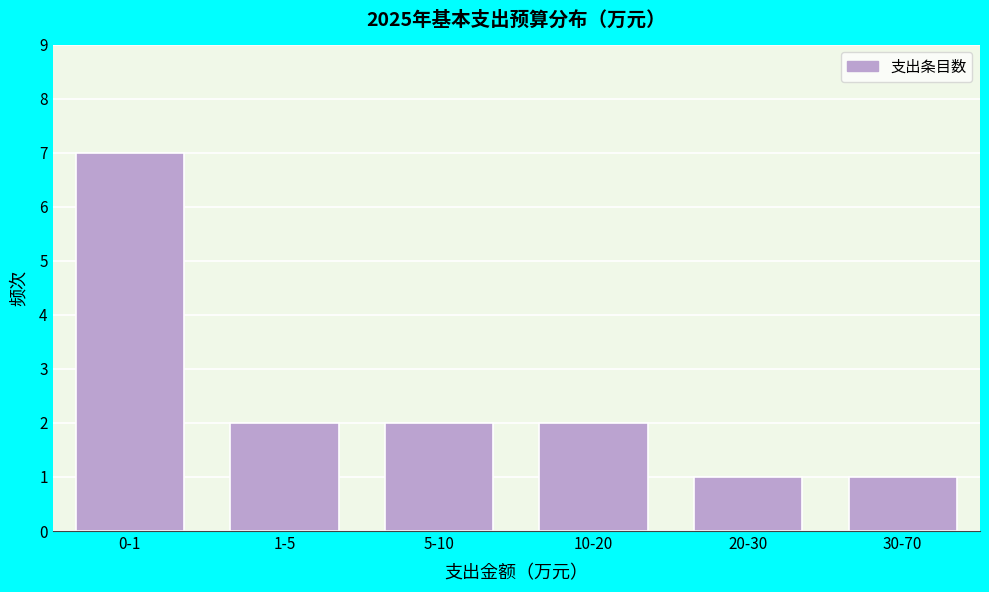

Reading left to right, what are all the values shown in this chart?

7	2	2	2	1	1